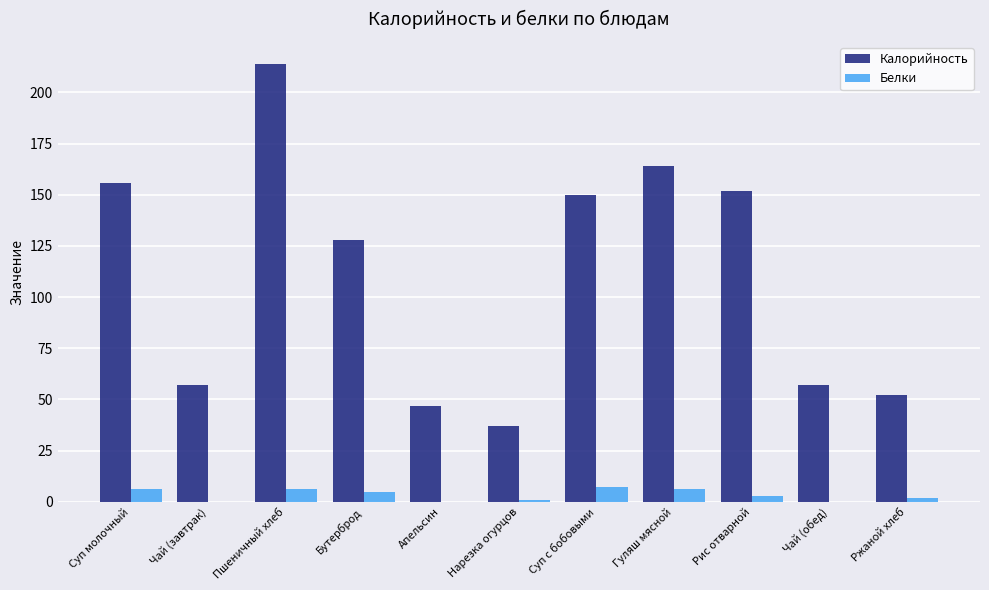

Is the value of Калорийность at Гуляш мясной greater than the value of Белки at Ржаной хлеб?

Yes